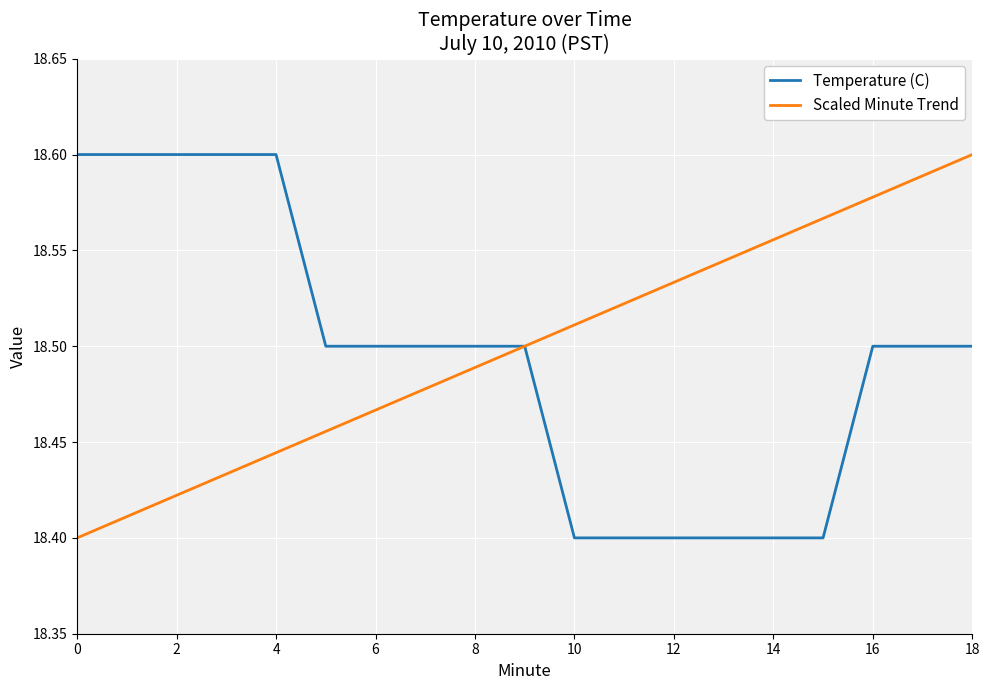

Does the chart display data point markers on the line(s)?

No